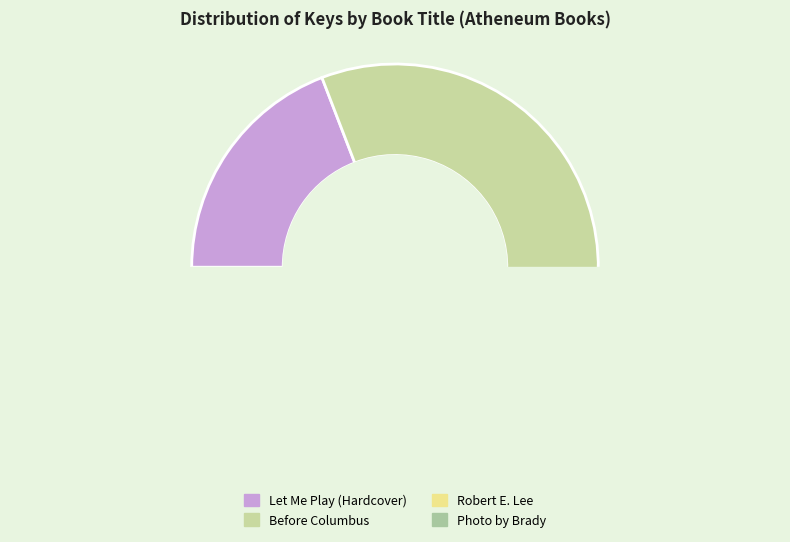

Which category has the biggest portion of the pie?

Before Columbus